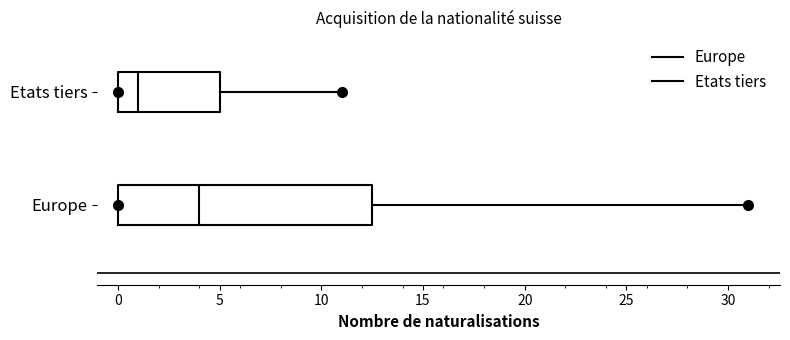

Where is the left edge of the box for Europe on the x-axis? The values are not printed on the chart, so give them approximately, as read against the axis.

0.0